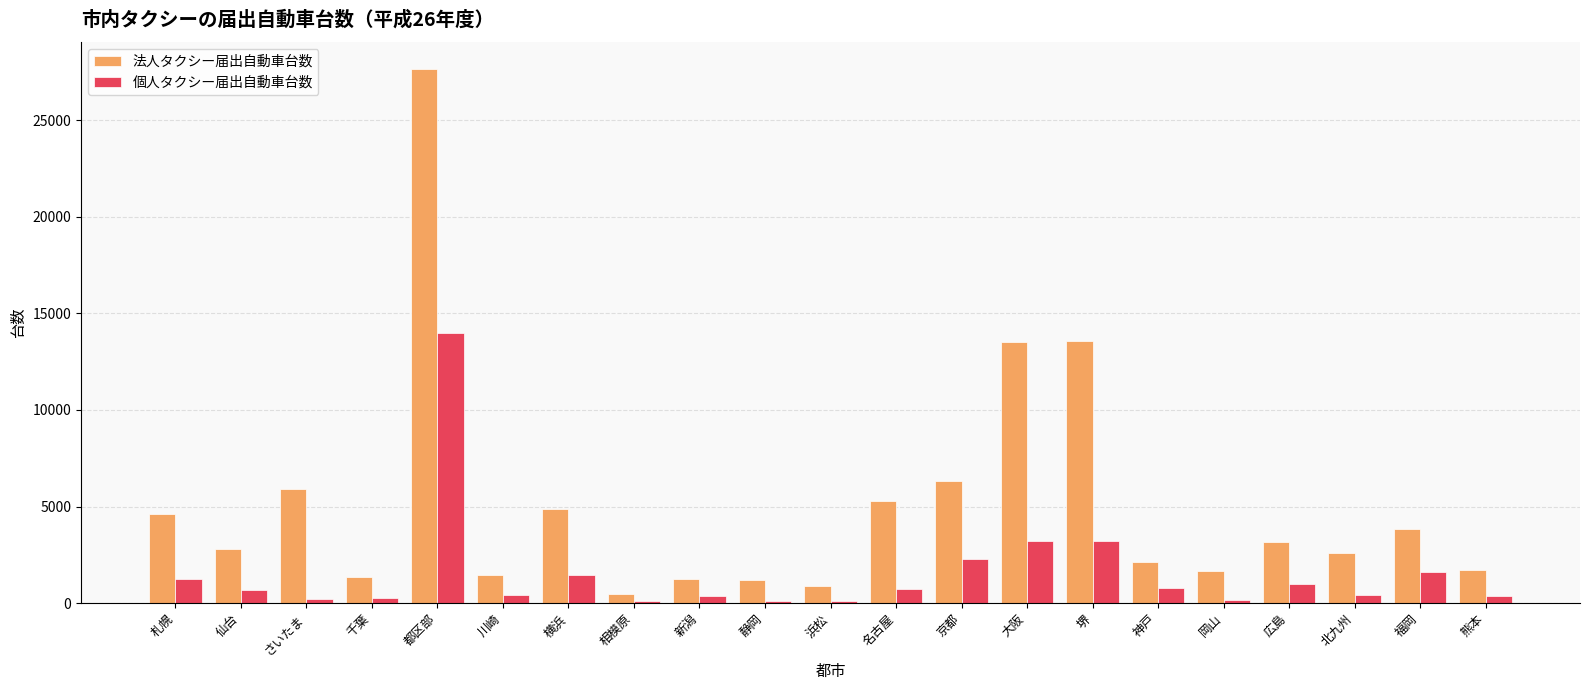

What is the maximum value for 個人タクシー届出自動車台数?

13982